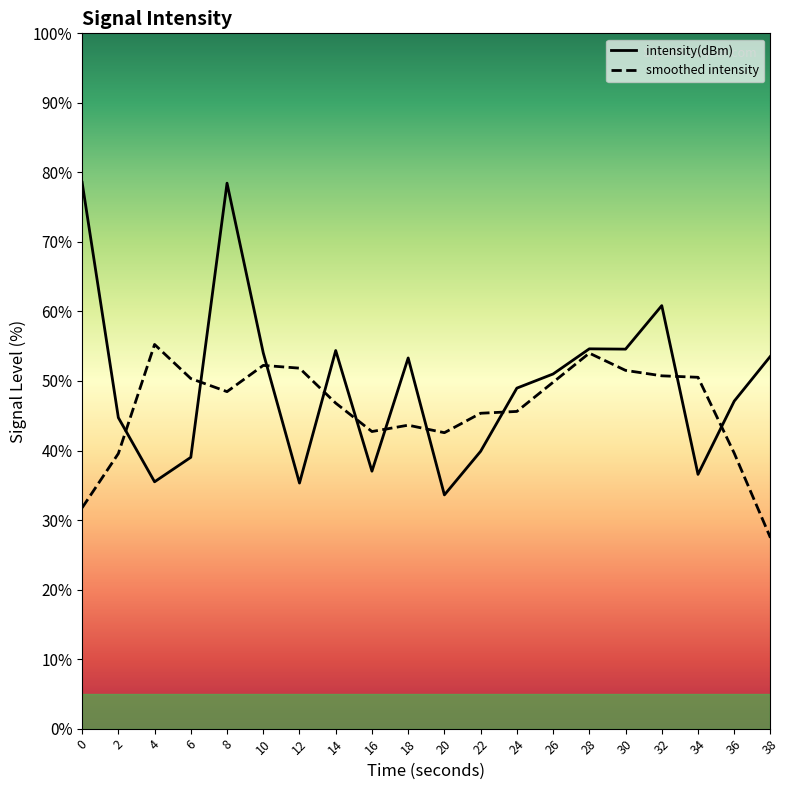

At 20, list the series in order from largest to smallest.

smoothed intensity, intensity(dBm)